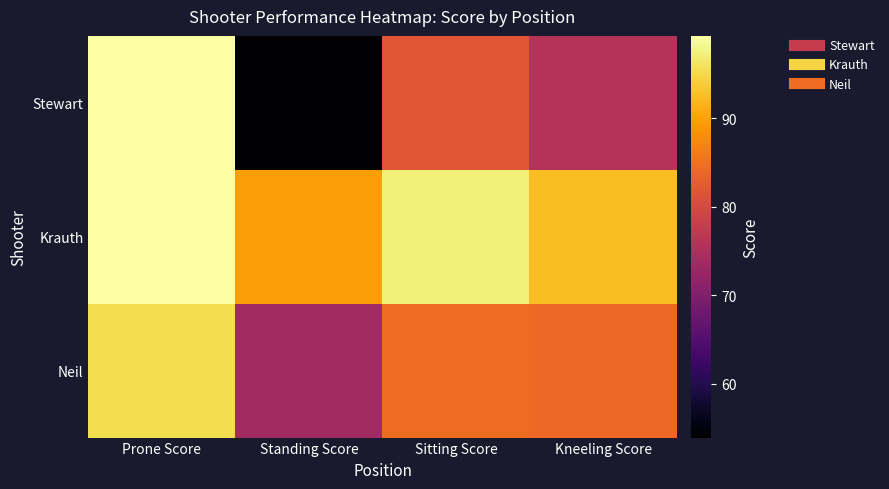

List the series in order of their peak value, lowest first.

Neil, Krauth, Stewart